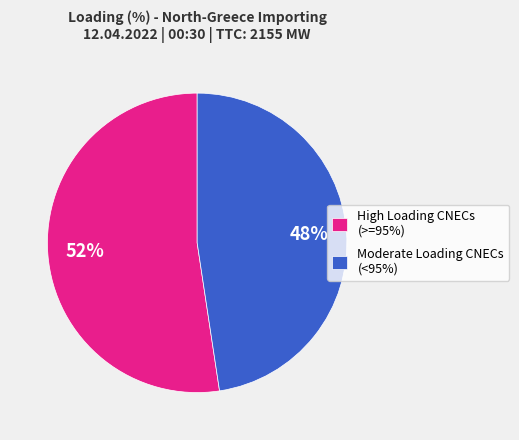

Is there a majority slice in this chart?

Yes